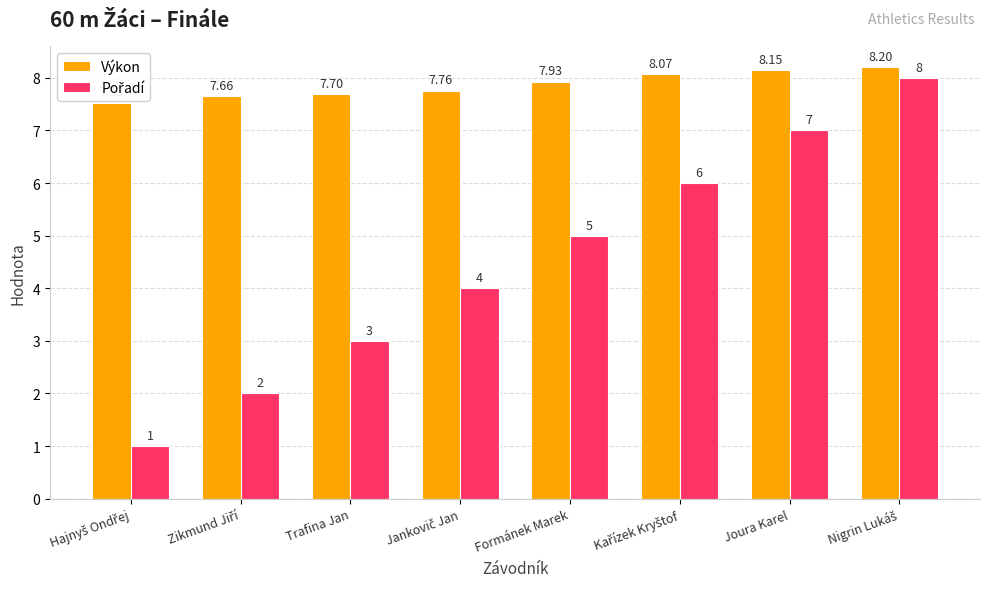

How many categories are shown in the chart?

8